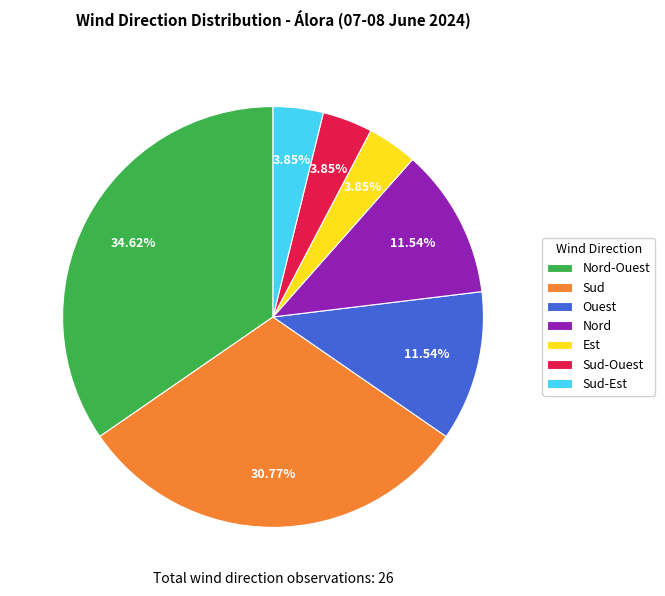

Does Ouest represent more than half of the total?

No